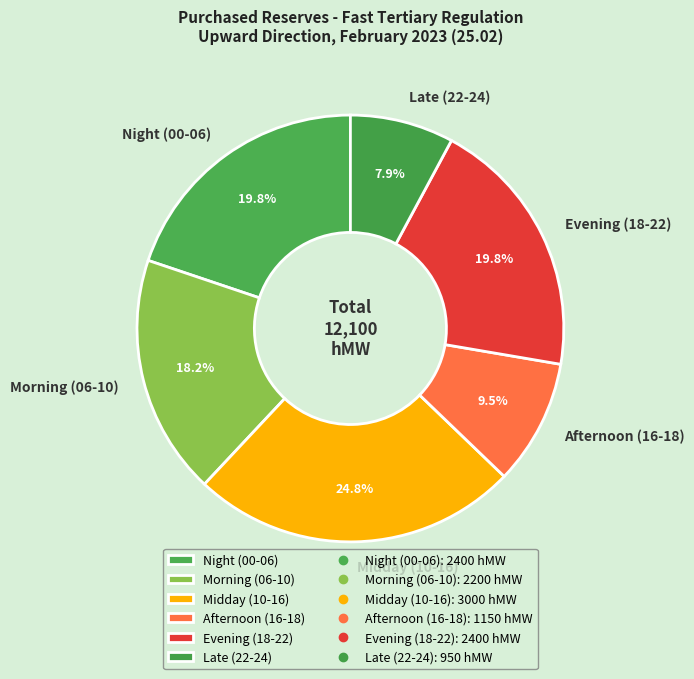

Count the number of slices in the pie.

6